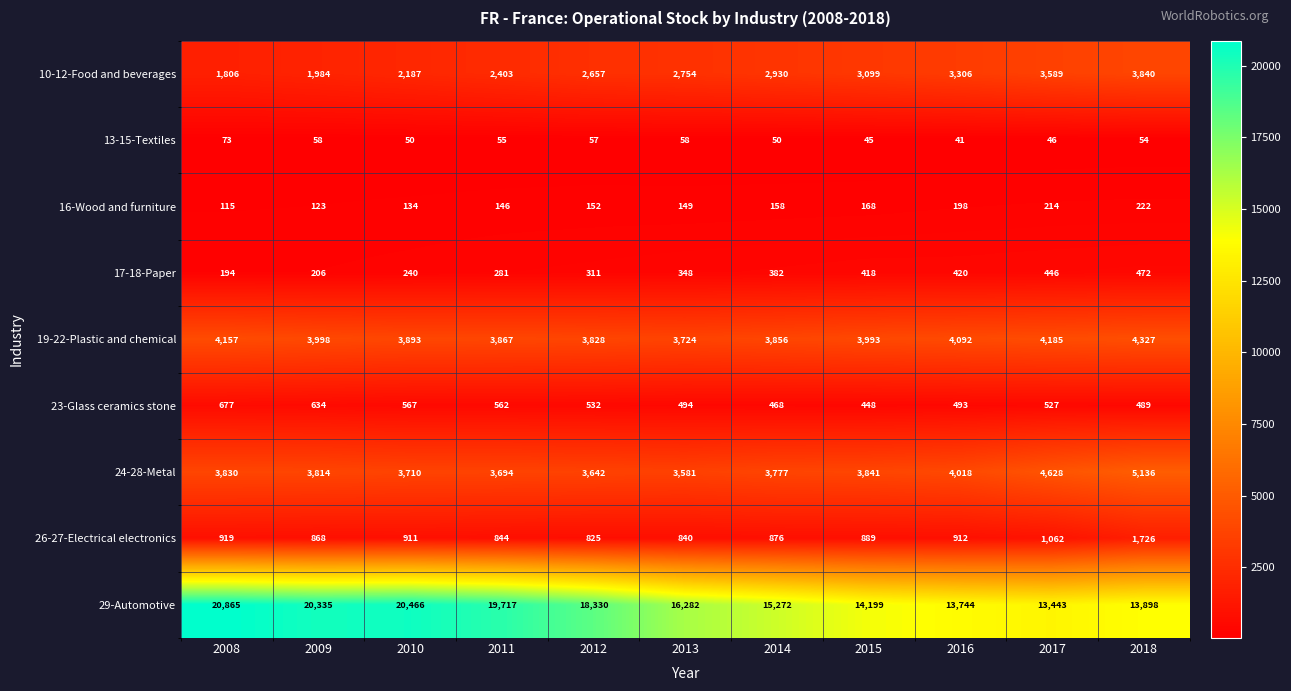

The 23-Glass ceramics stone series shows 987 at 2010. True or false?

False